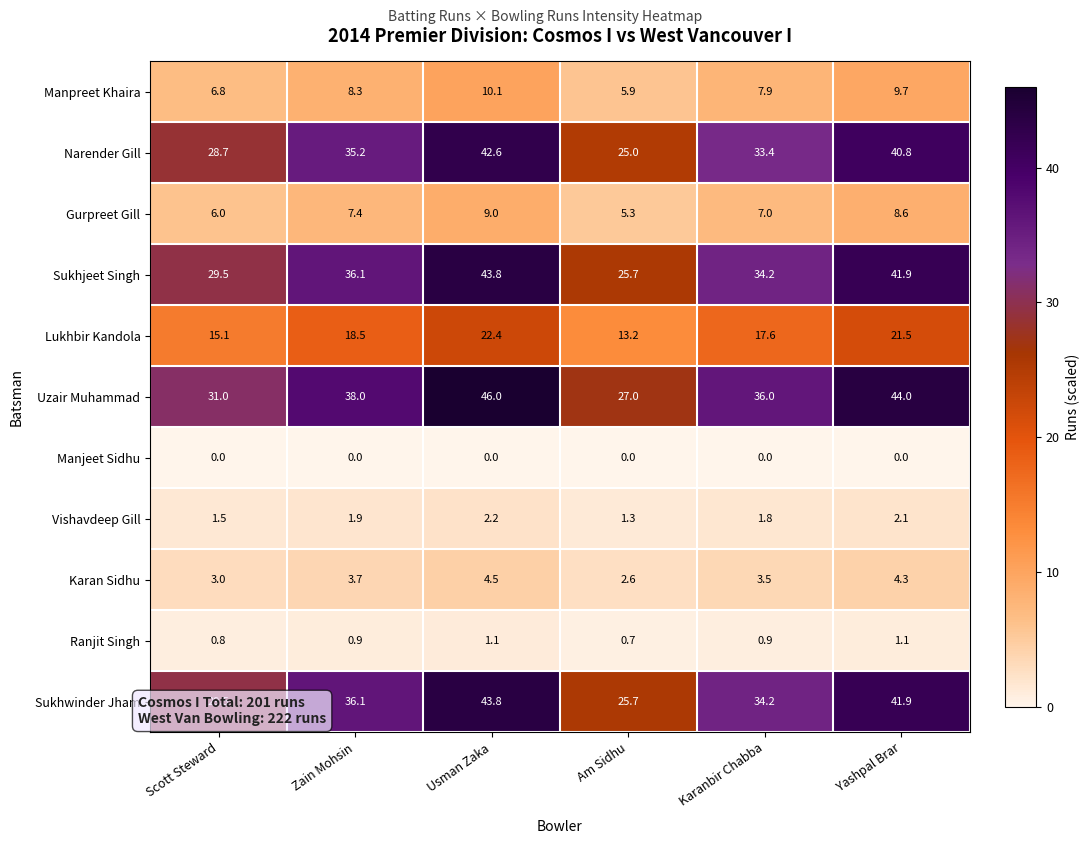

How many Vishavdeep Gill values are between 1 and 2?

4